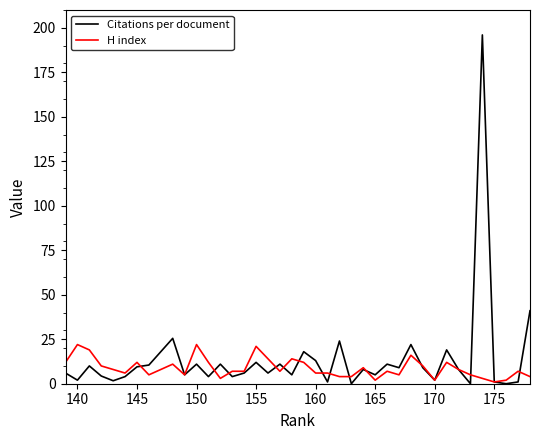

How many times do H index and Citations per document cross each other?

13